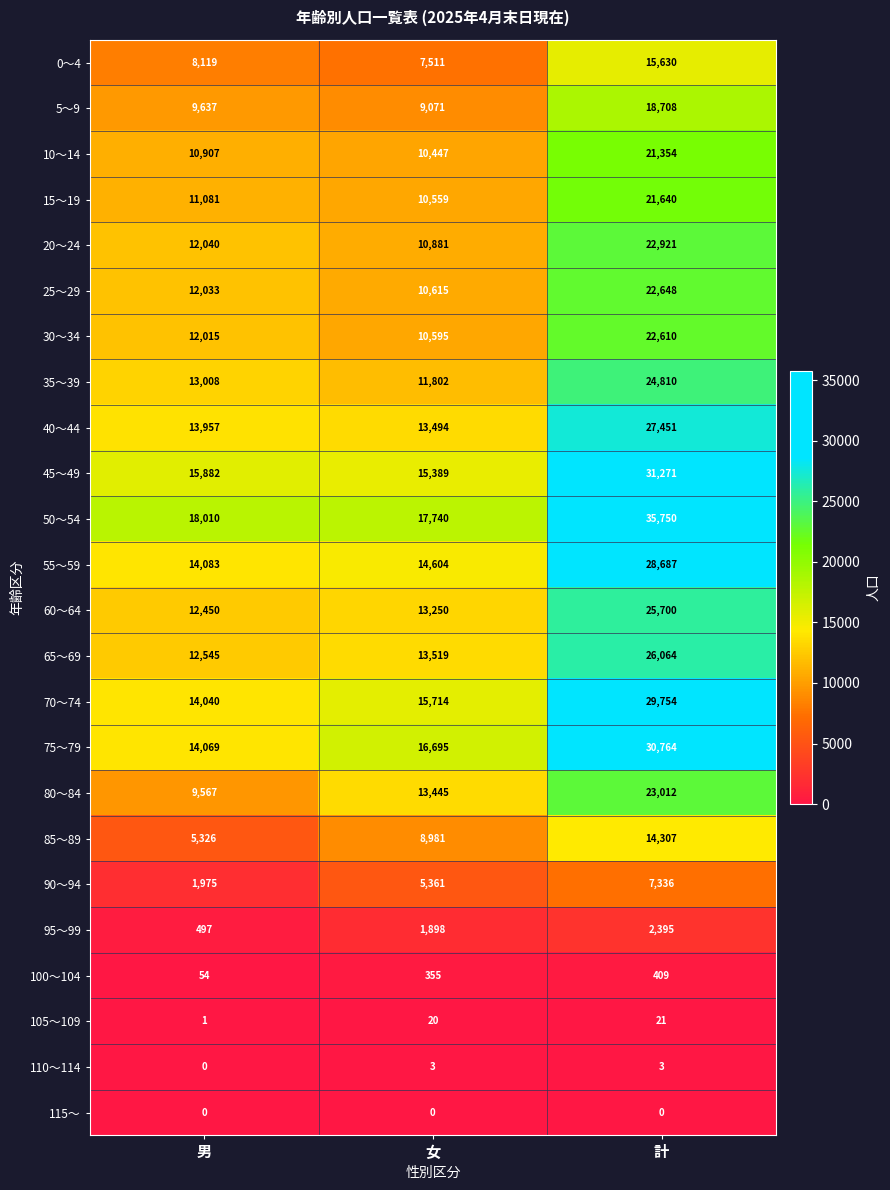

List the series in order of their peak value, highest first.

50～54, 45～49, 75～79, 70～74, 55～59, 40～44, 65～69, 60～64, 35～39, 80～84, 20～24, 25～29, 30～34, 15～19, 10～14, 5～9, 0～4, 85～89, 90～94, 95～99, 100～104, 105～109, 110～114, 115～